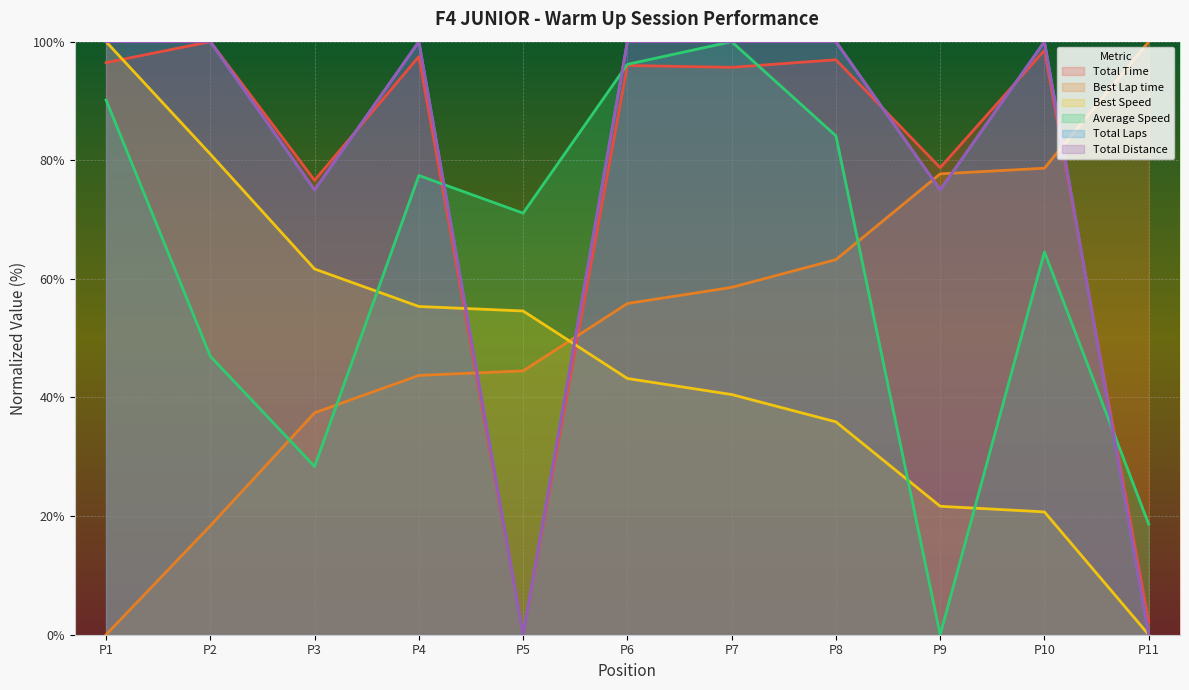

How many interior local peaks does the Total Time series have?

5